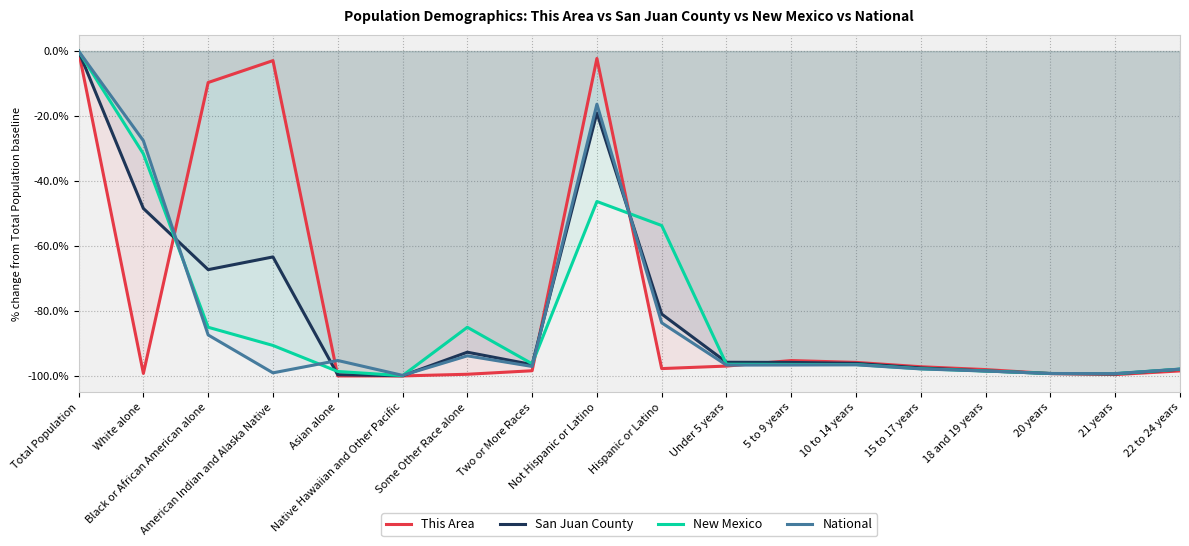

True or false: National has a value of -32.0 at Black or African American alone.

False